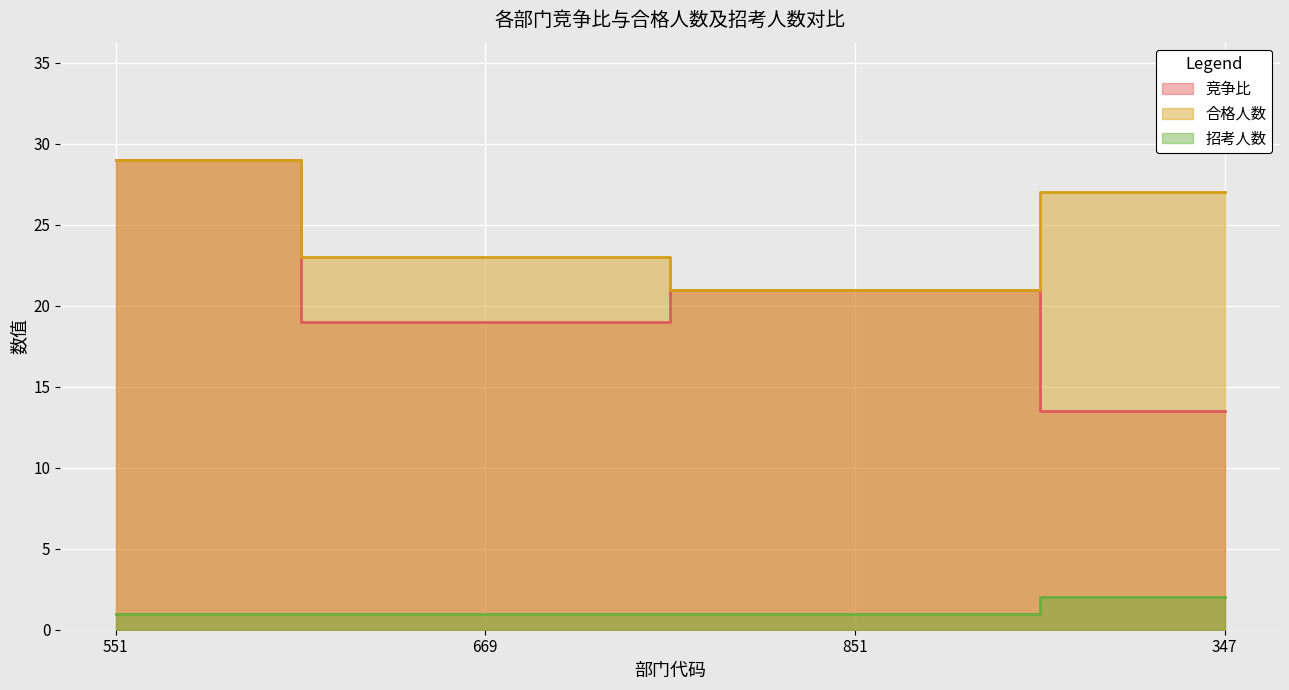

At which category is the sum across all series the highest?

551